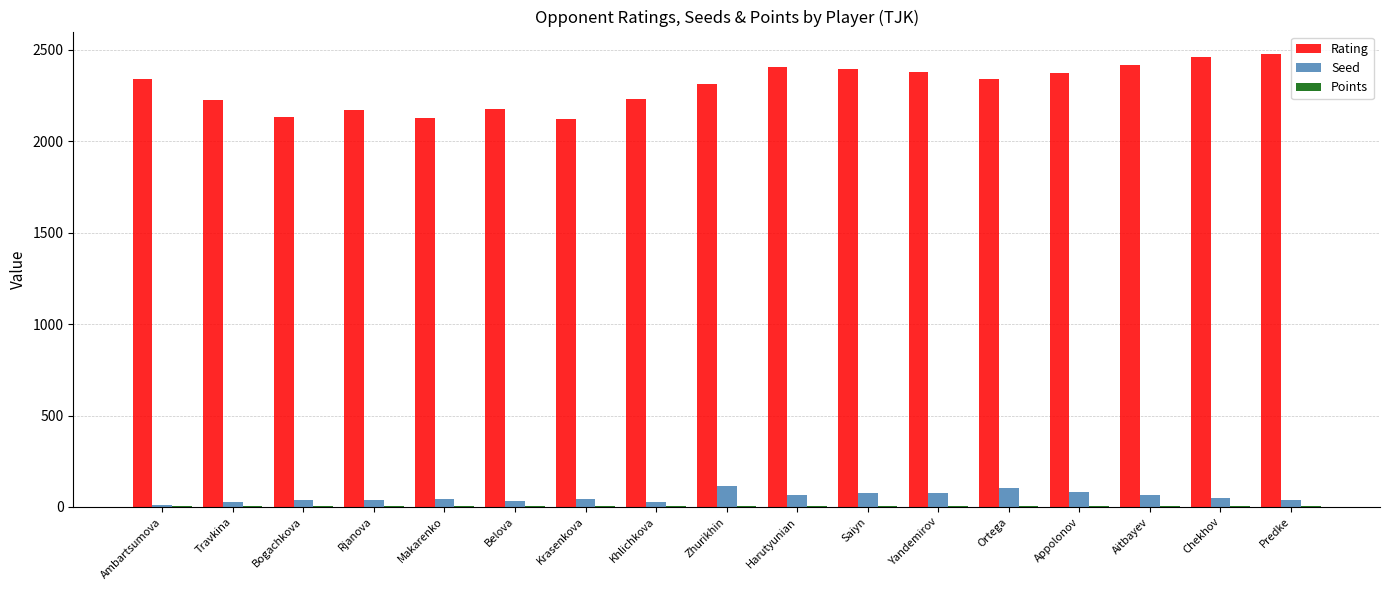

Which series has the largest total across all categories?

Rating